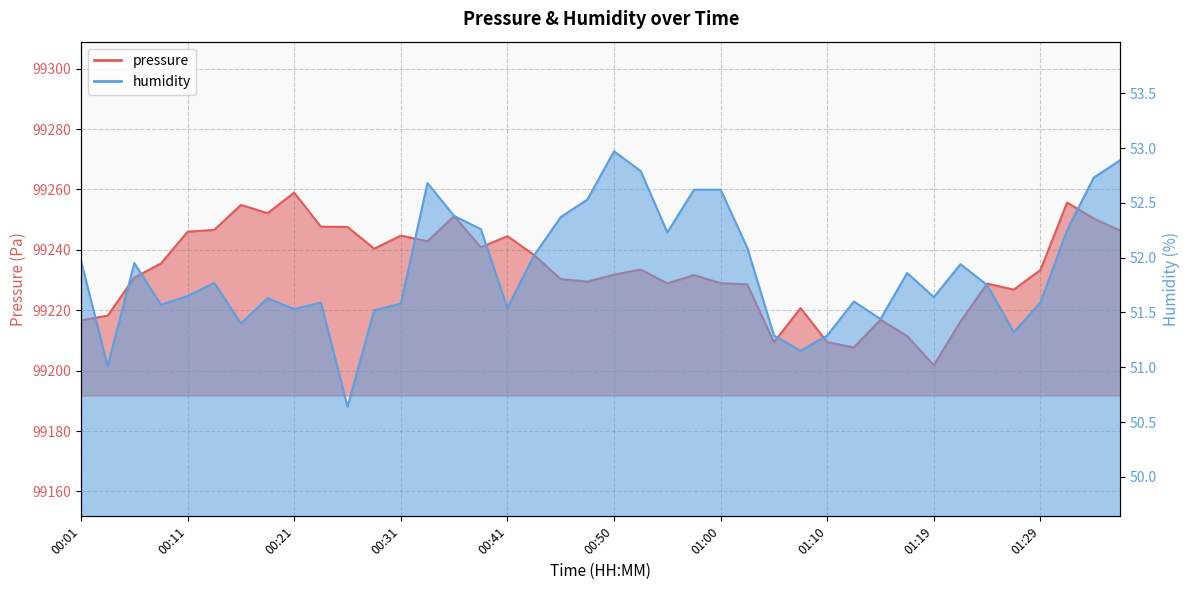

What position from the left is 00:50?

21